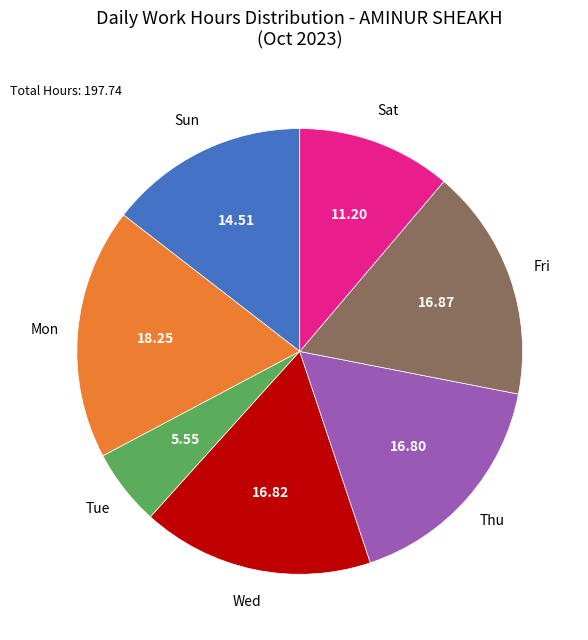

Is there a majority slice in this chart?

No